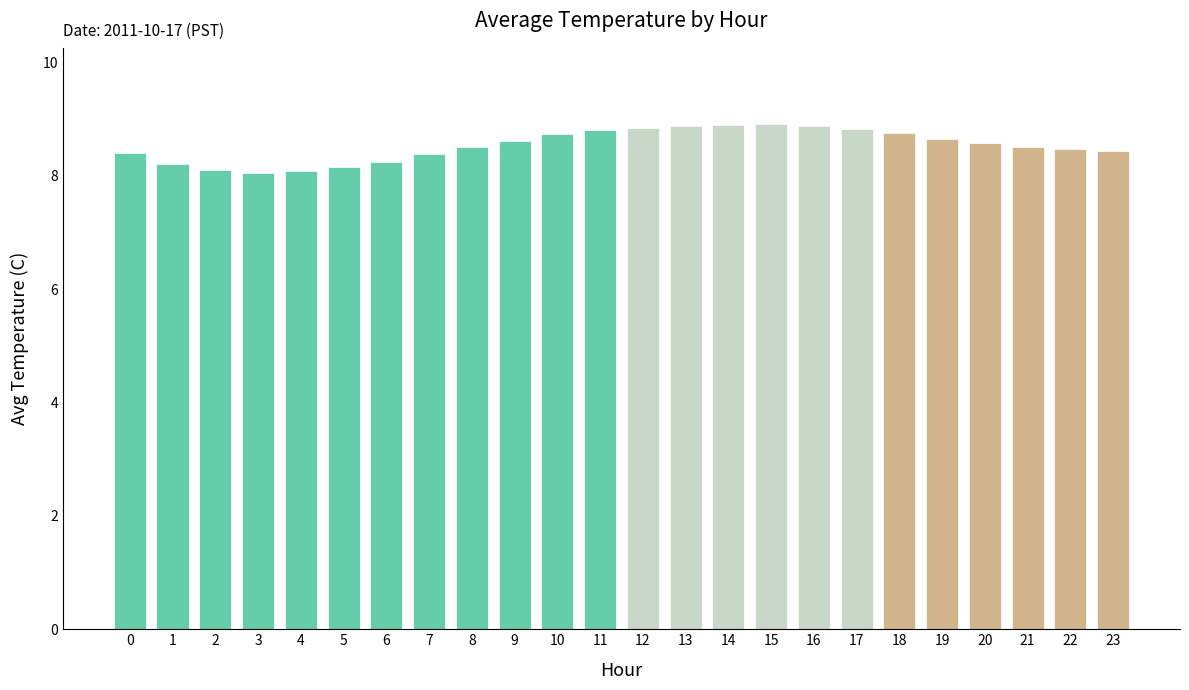

What is the average value?

8.5